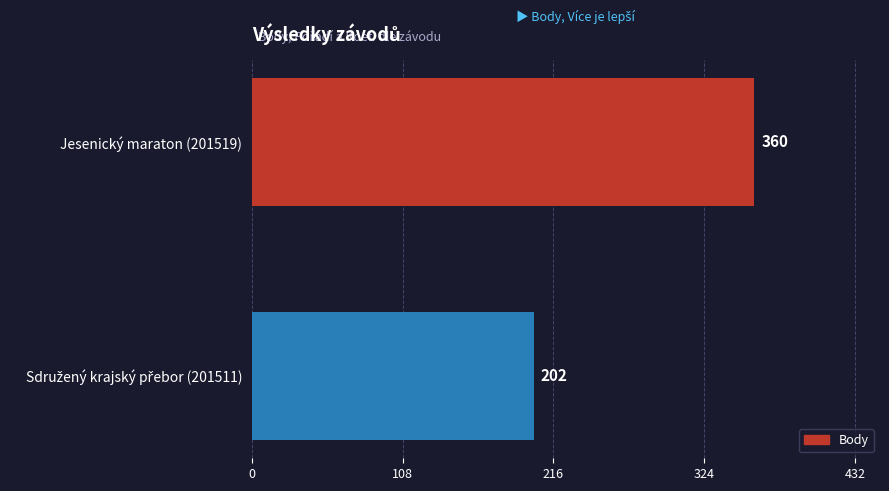

True or false: the data shows 360 at Jesenický maraton (201519).

True